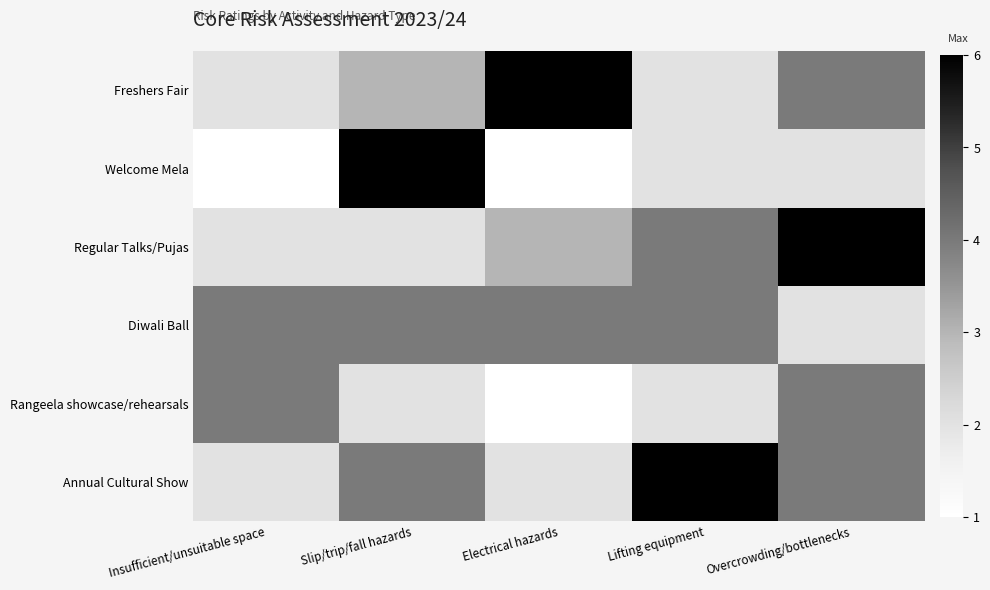

How many data points does each series have?

5